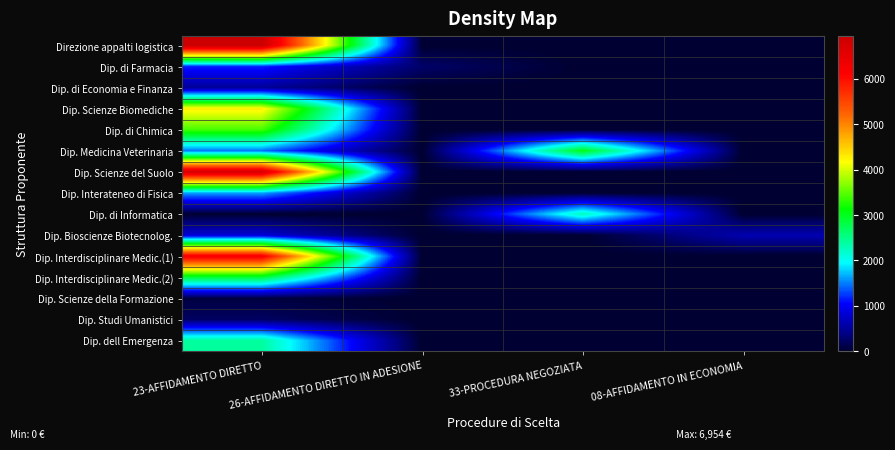

What is the total value across all series at 23-AFFIDAMENTO DIRETTO?

38882.9